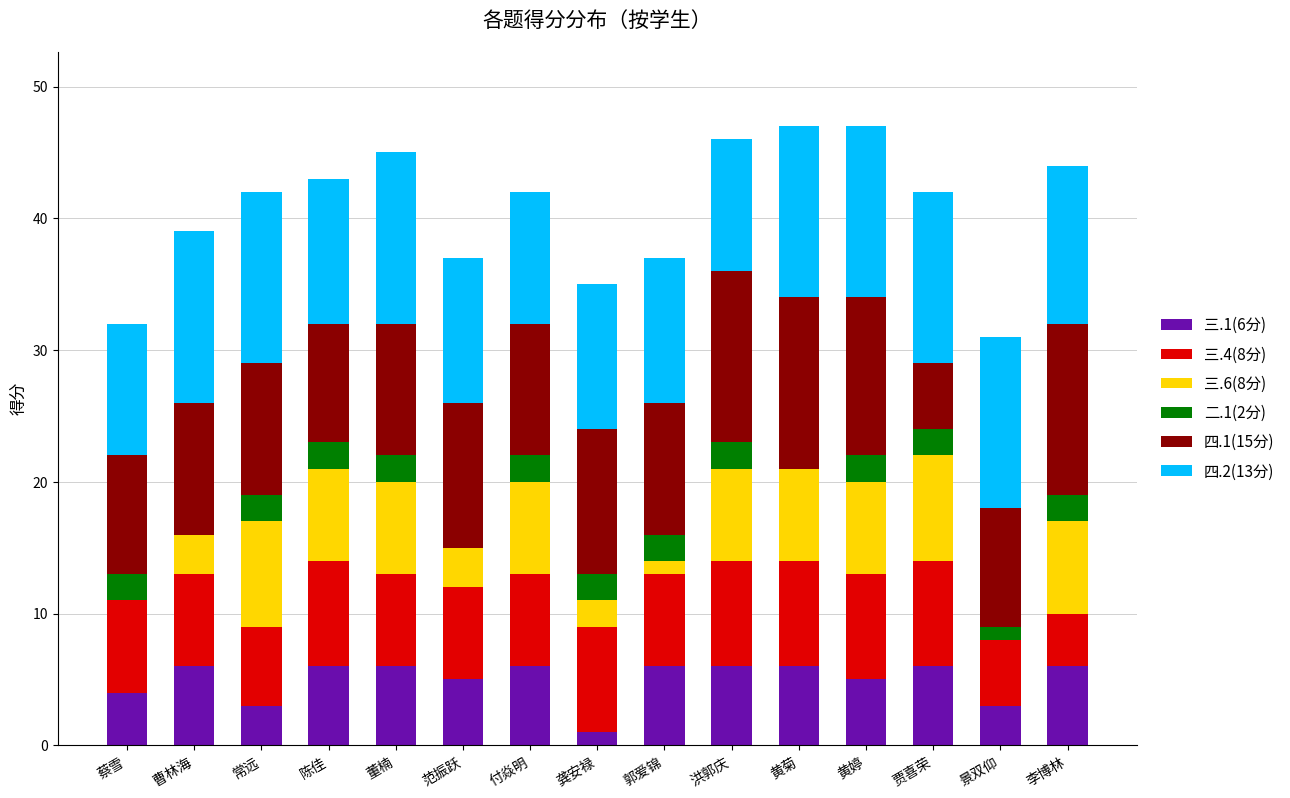

What is the total value across all series at 洪郭庆?

46